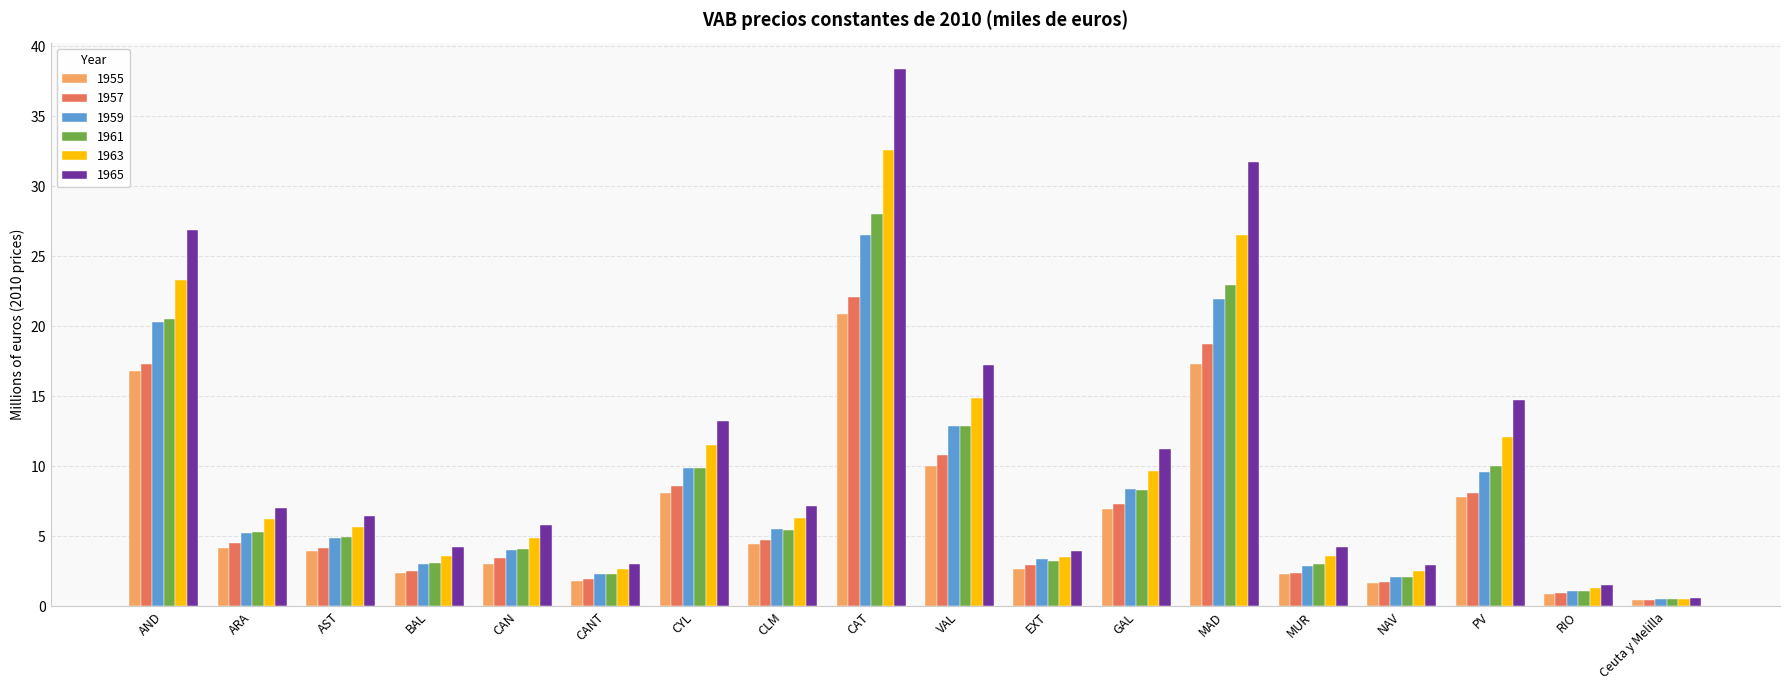

Which series has the widest spread of values?

1965